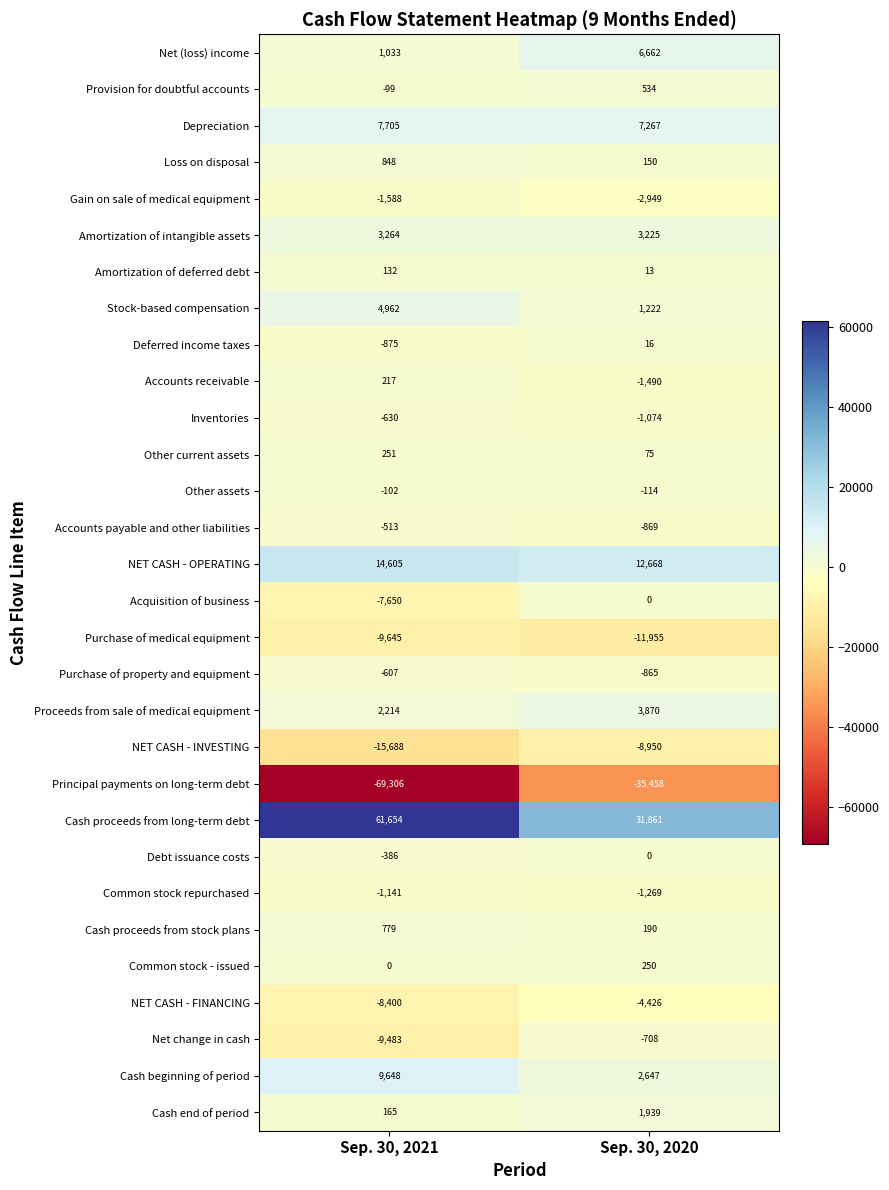

What is the greatest value displayed?

61654